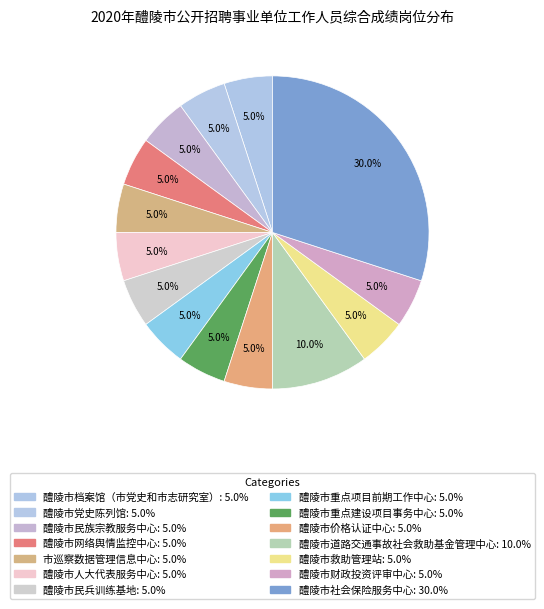

Between 醴陵市财政投资评审中心 and 醴陵市道路交通事故社会救助基金管理中心, which is larger?

醴陵市道路交通事故社会救助基金管理中心